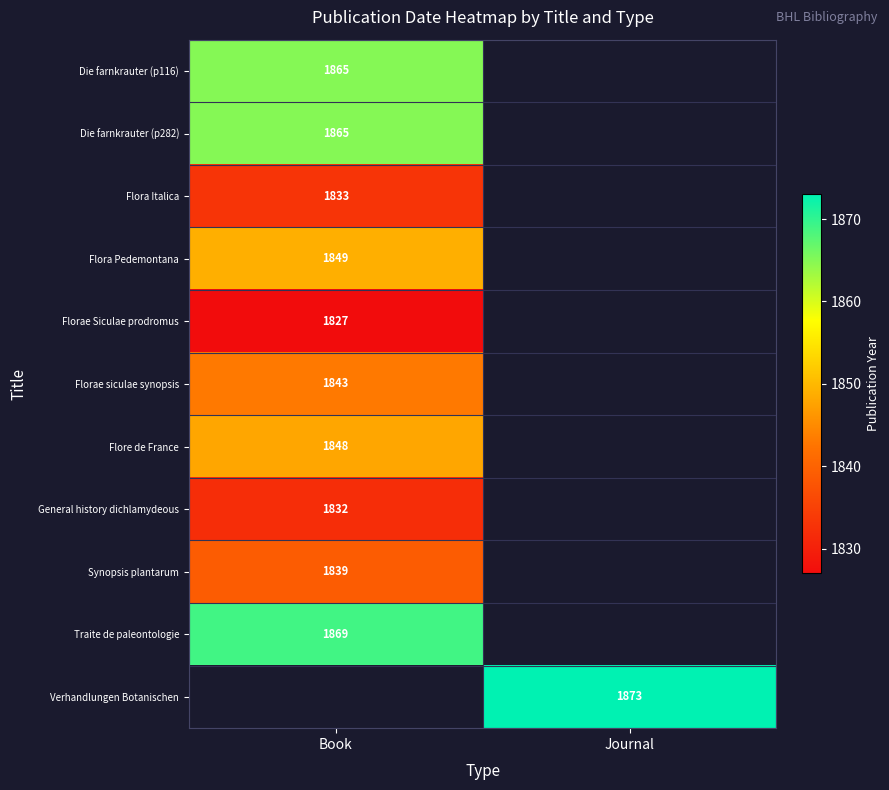

The Flore de France series shows 2408.2 at Book. True or false?

False